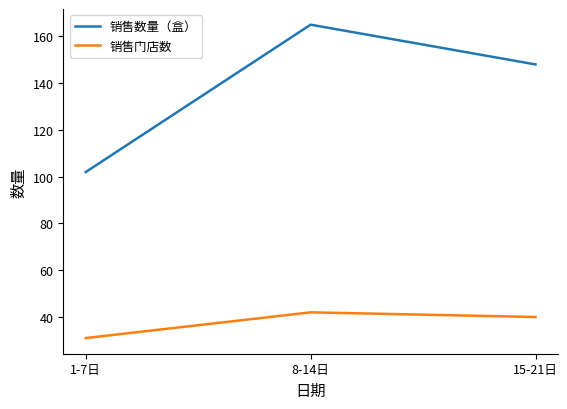

What is the smallest value displayed?

31